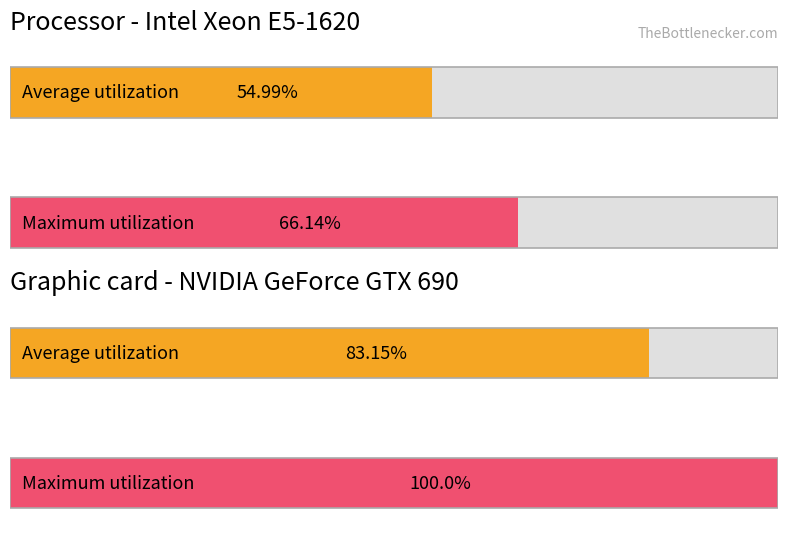

Which series changed the most between 0 and 2?

Average utilization